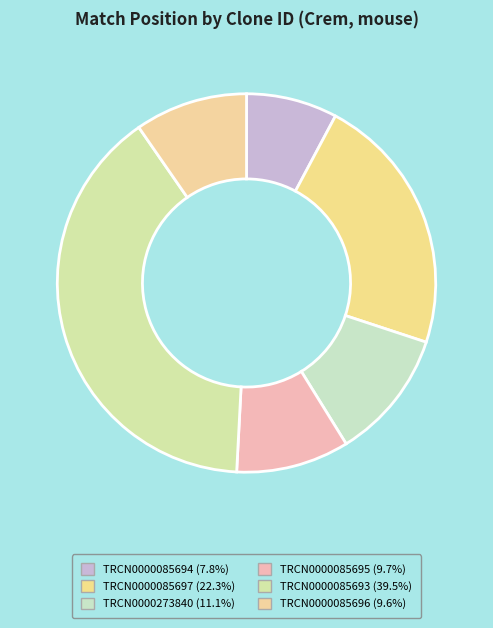

Is TRCN0000085696 the majority of the pie?

No